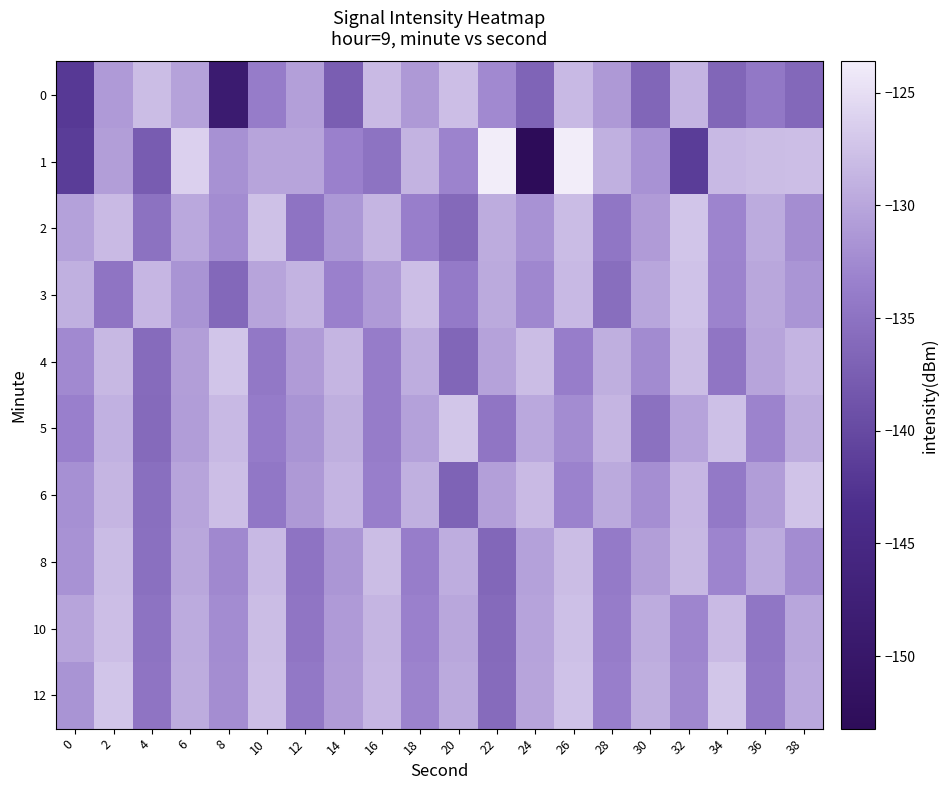

Which series has the widest spread of values?

1